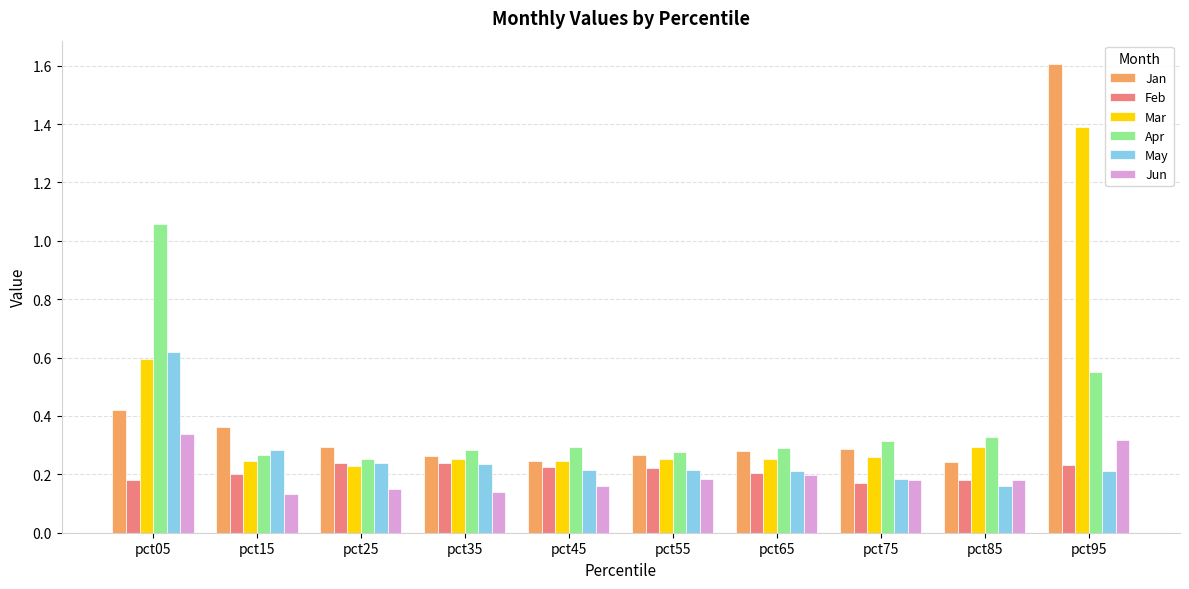

Rank the series by their maximum value, from highest to lowest.

Jan, Mar, Apr, May, Jun, Feb